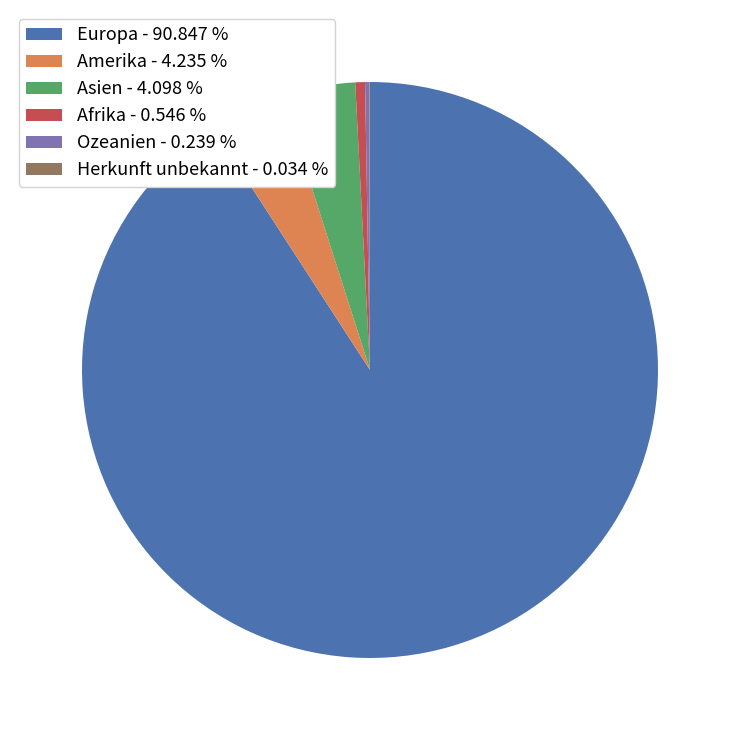

The Amerika slice represents 4% of the pie. True or false?

True